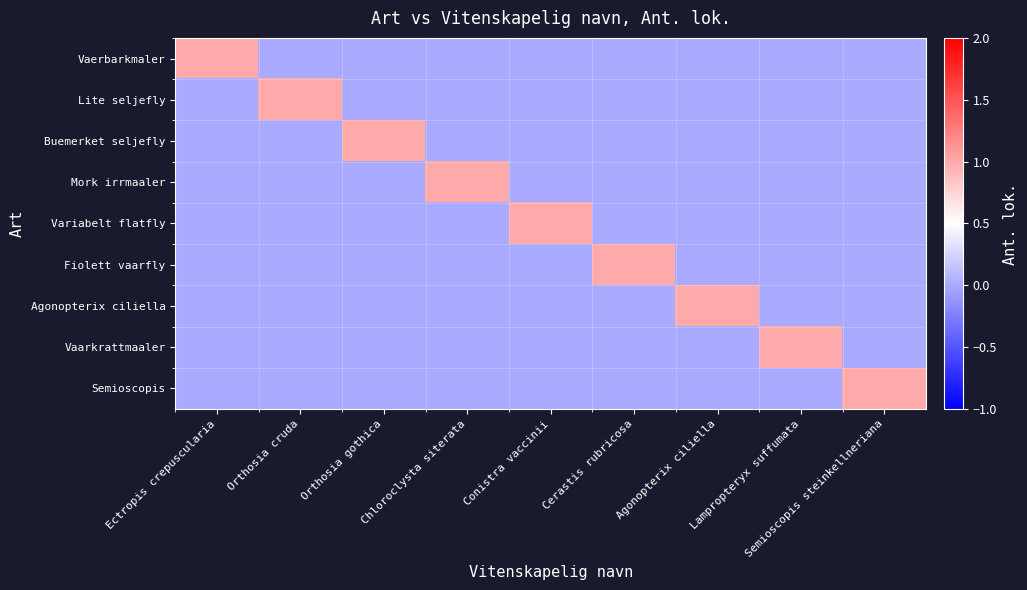

List the series in order of their peak value, highest first.

Vaerbarkmaler, Lite seljefly, Buemerket seljefly, Mork irrmaaler, Variabelt flatfly, Fiolett vaarfly, Agonopterix ciliella, Vaarkrattmaaler, Semioscopis